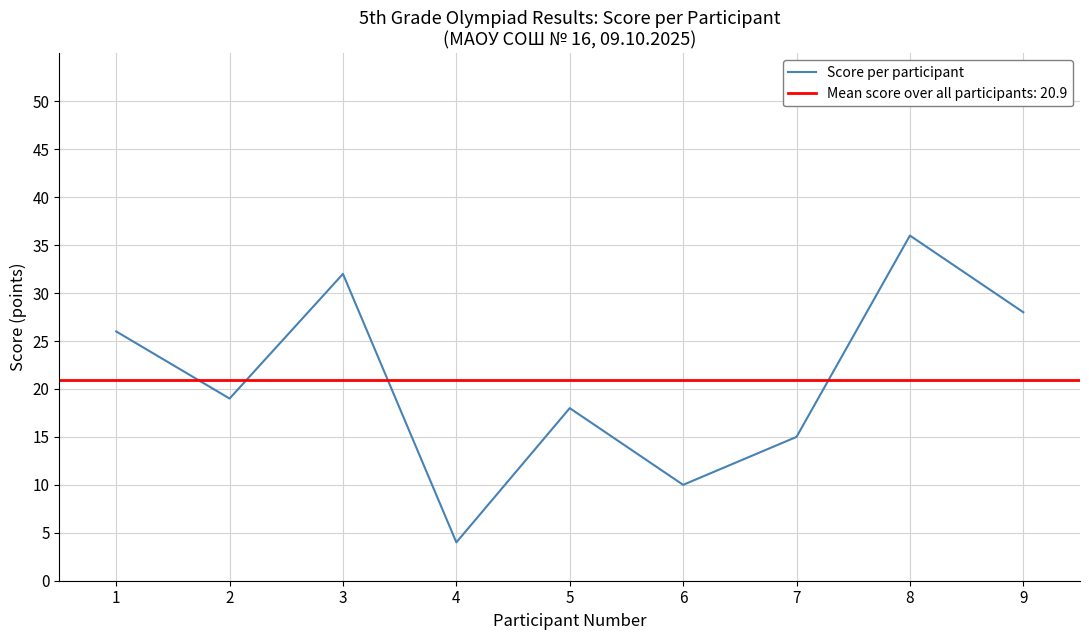

Is it true that the value at 5 is 29?

False